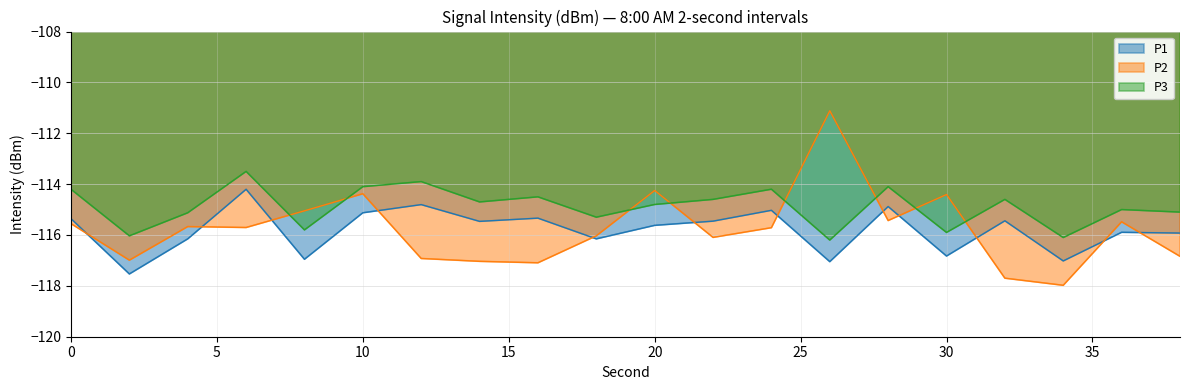

Where does the intensity_upper series first go above -114?

6